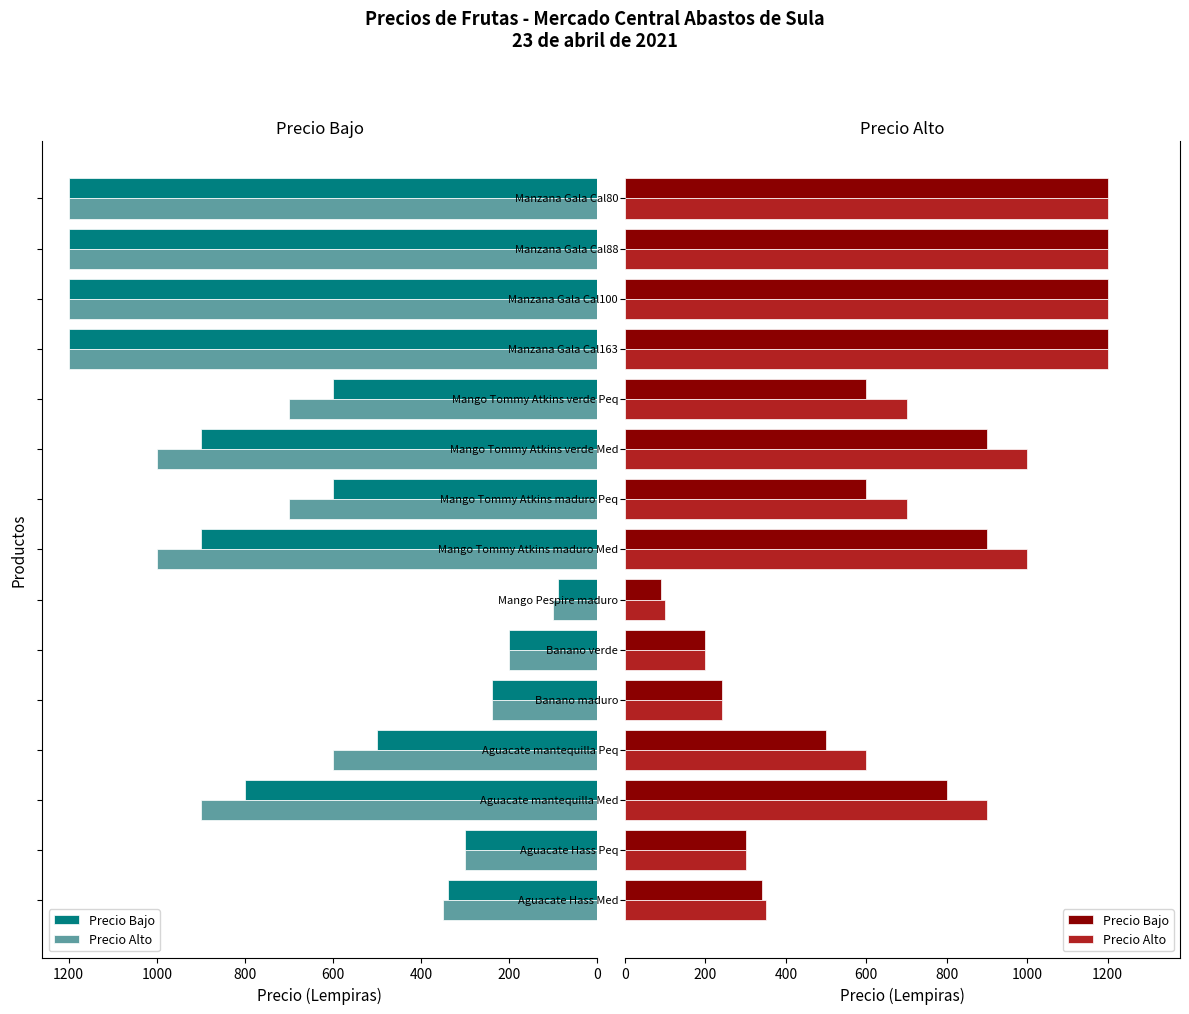

What is the average value of the Precio Bajo series?

685